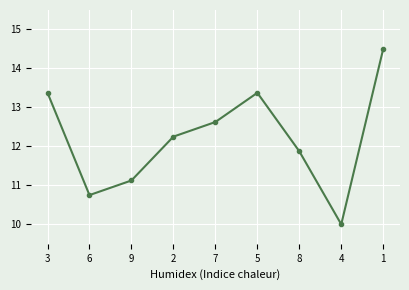

The chart shows a value of 13.4 at 5. True or false?

True